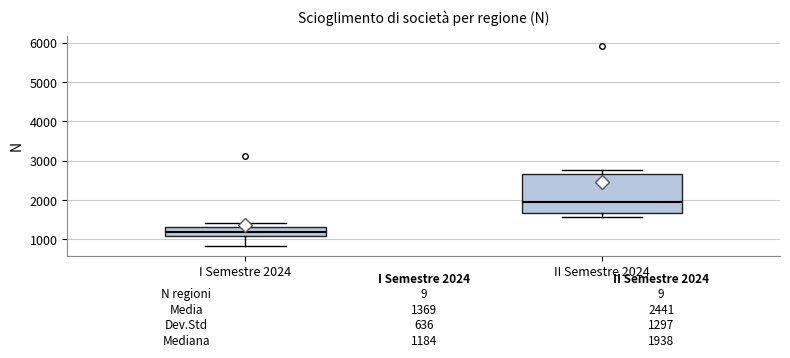

Which box's median line is the lowest?

I Semestre 2024